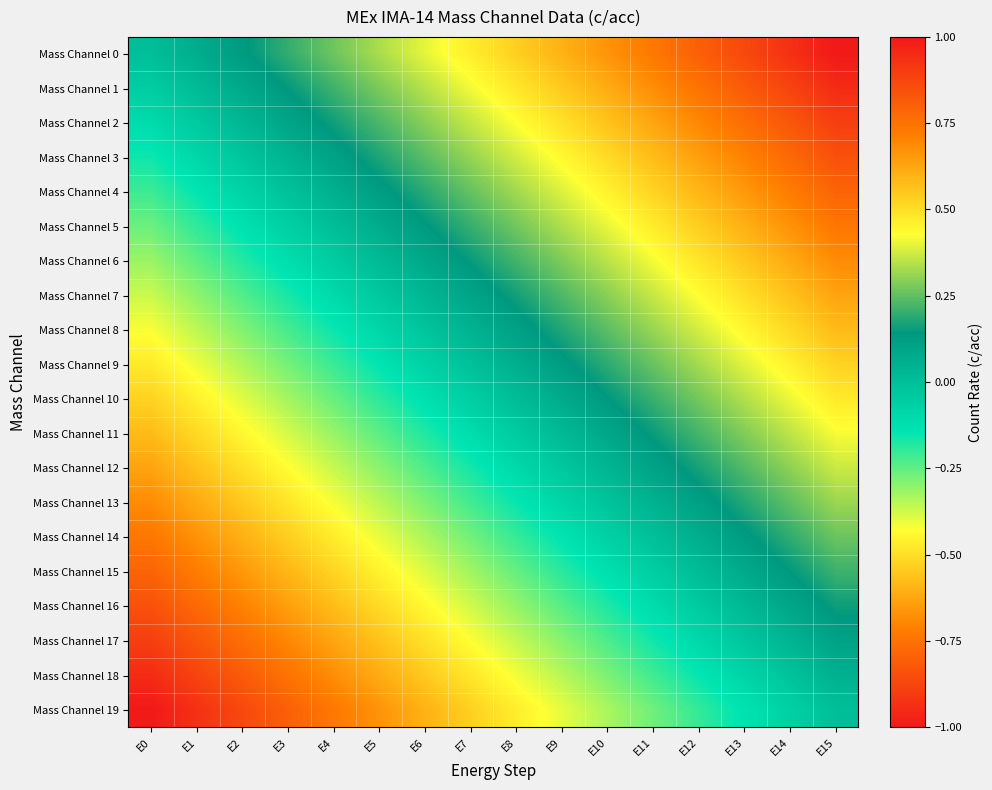

Rank the series at E4 from lowest to highest value.

Mass Channel 19, Mass Channel 18, Mass Channel 17, Mass Channel 16, Mass Channel 15, Mass Channel 14, Mass Channel 13, Mass Channel 12, Mass Channel 11, Mass Channel 10, Mass Channel 9, Mass Channel 8, Mass Channel 7, Mass Channel 6, Mass Channel 5, Mass Channel 4, Mass Channel 3, Mass Channel 2, Mass Channel 1, Mass Channel 0